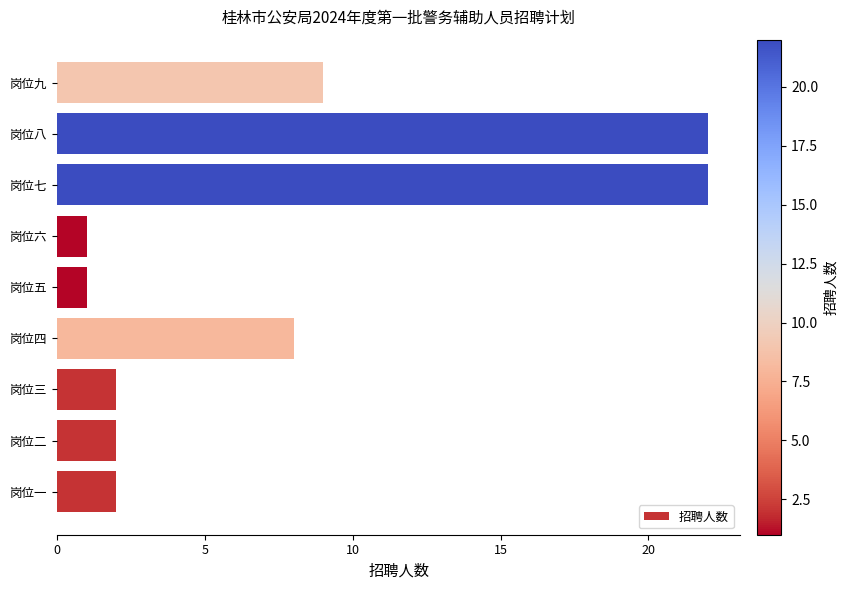

What is the maximum value shown in the chart?

22